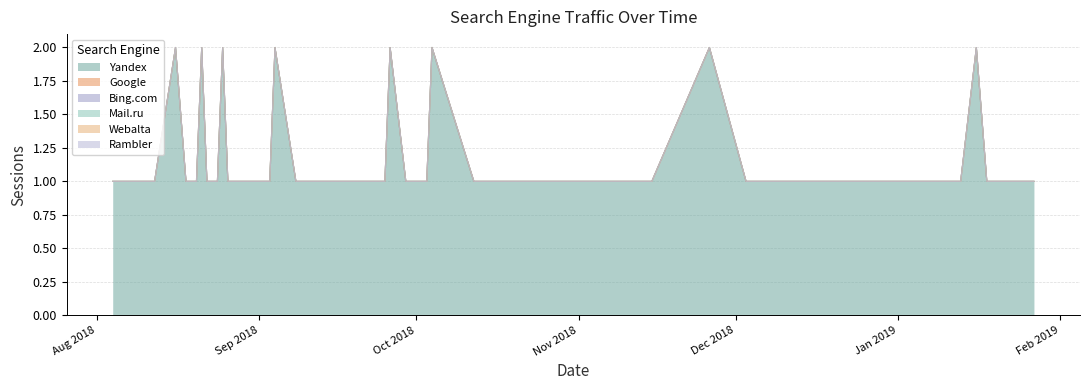

Which series changed the most between 2018-08-12 and 2018-10-30?

Yandex